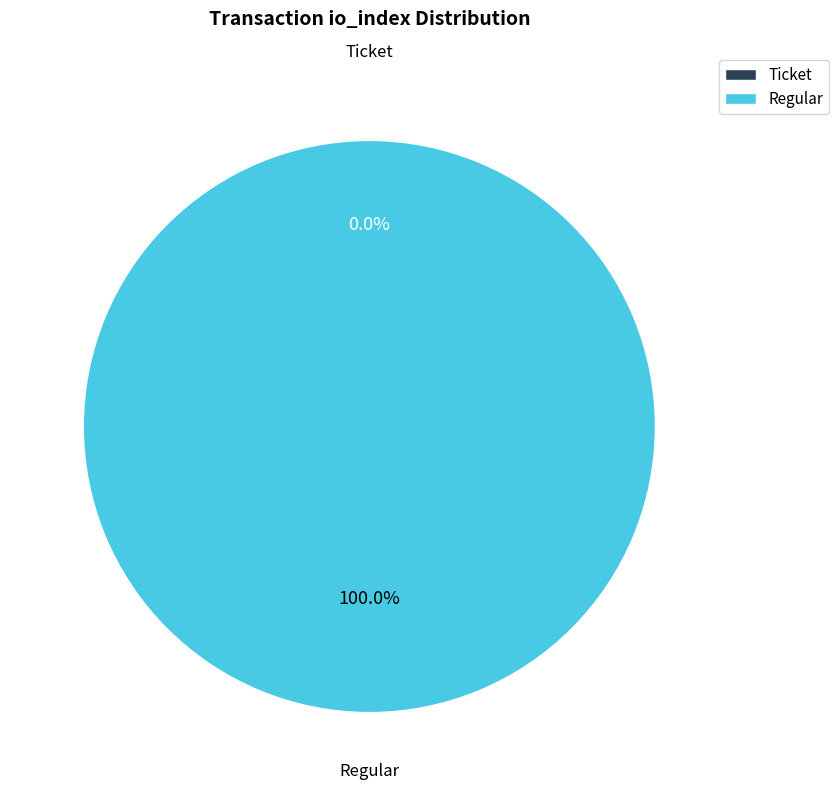

Combined, what portion of the pie is Ticket and Regular?

100.0%